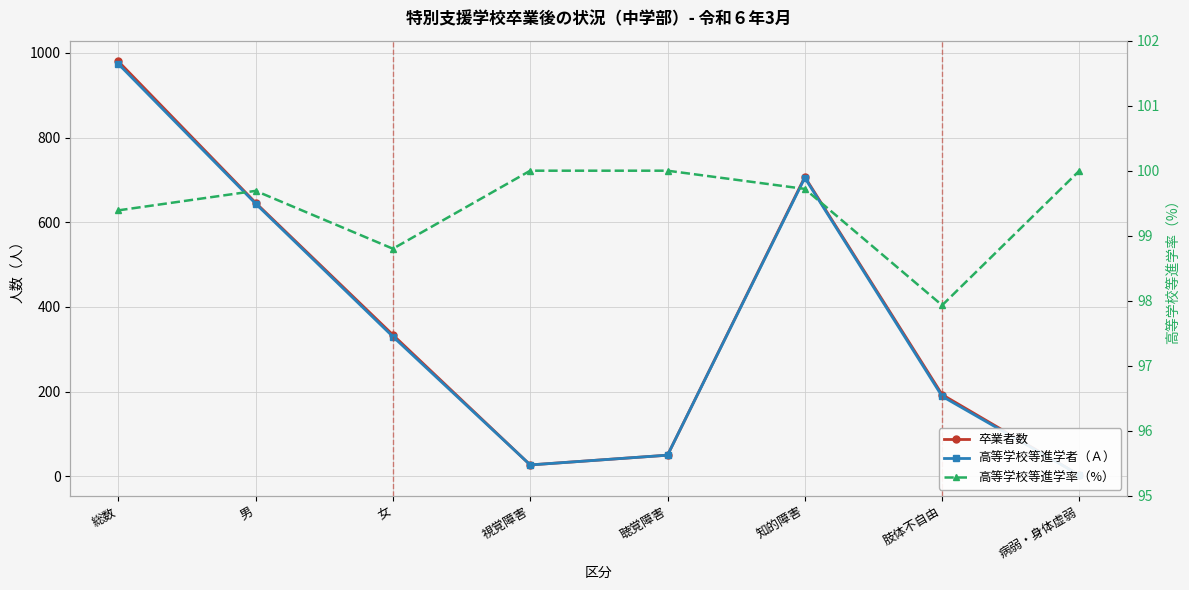

At which category does 卒業者数 reach its first local valley?

視覚障害